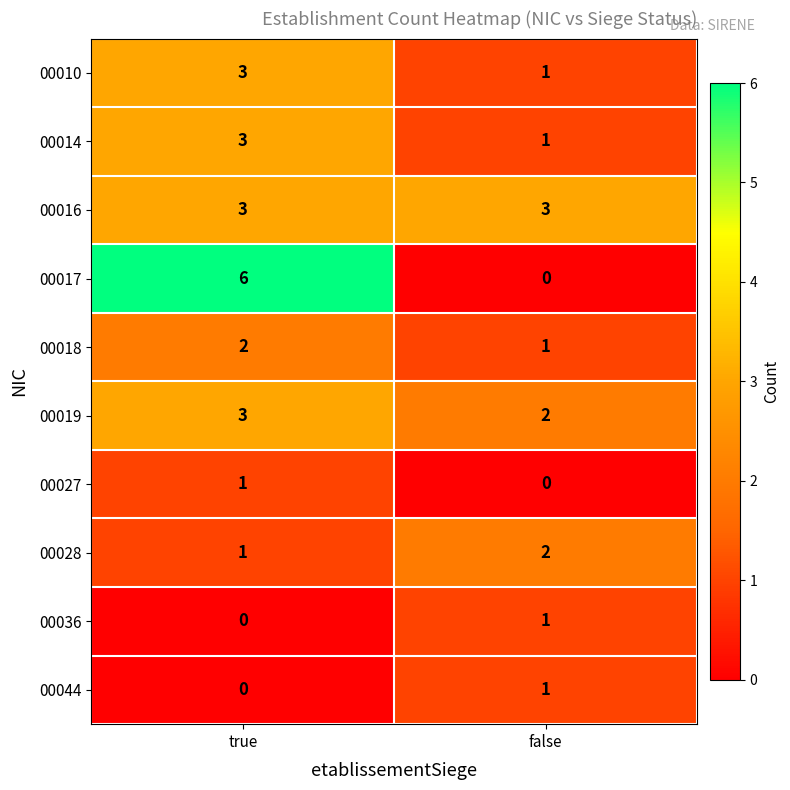

At which category is the sum across all series the highest?

true